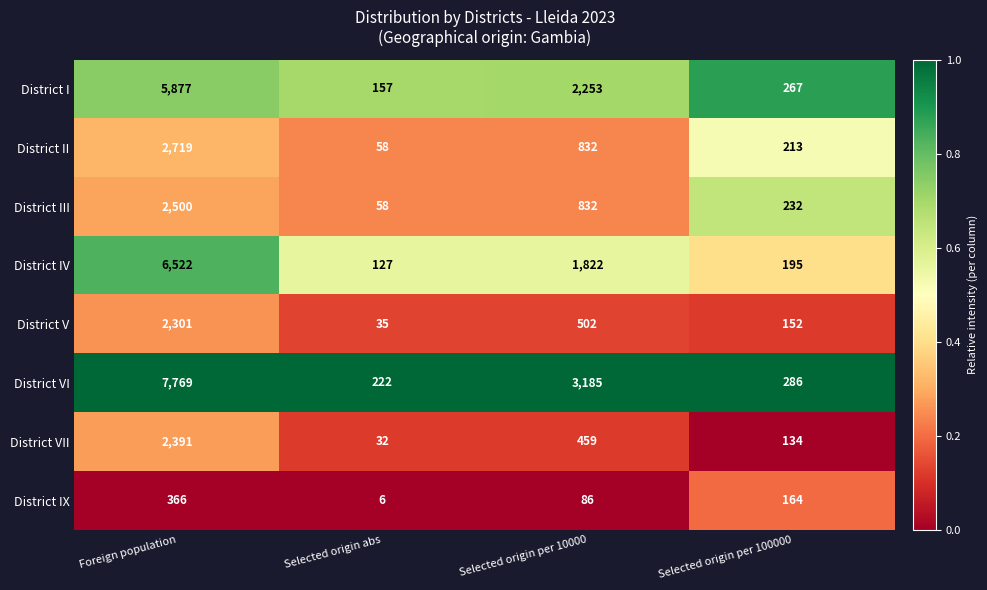

Is the value of District II at Selected origin abs greater than the value of District I at Selected origin per 100000?

No